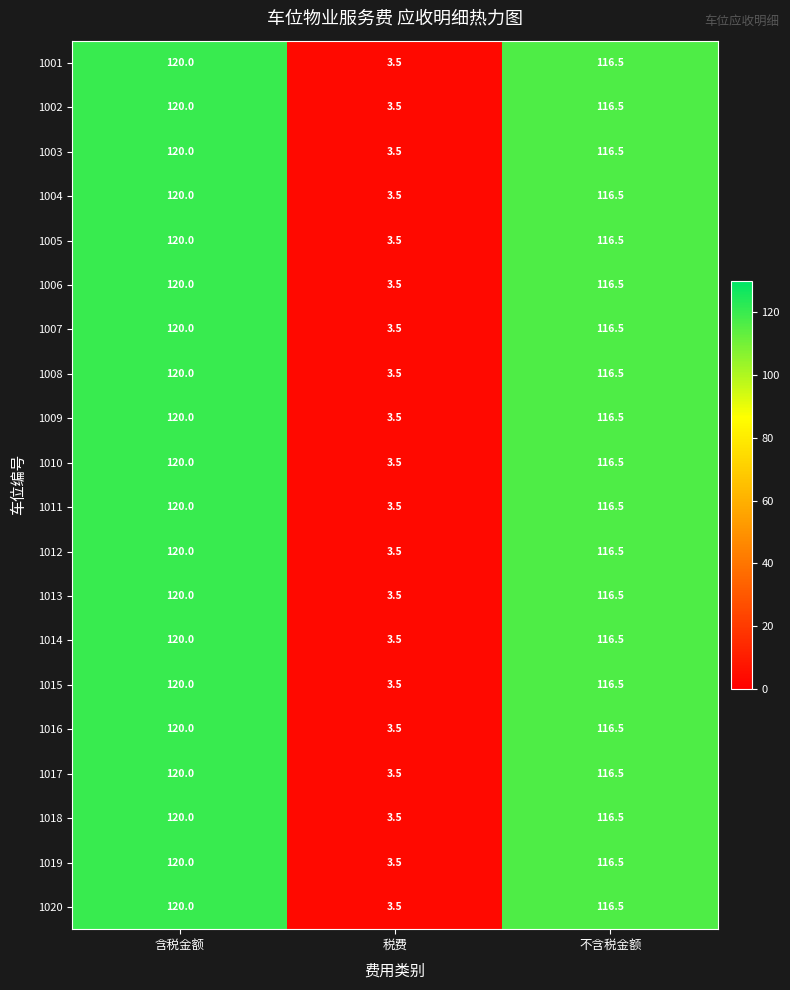

Count the number of categories in the chart.

3